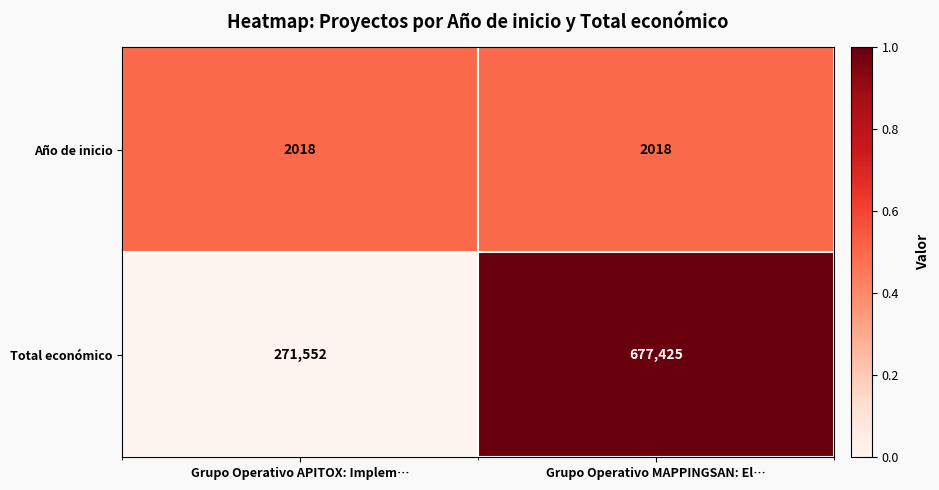

At which category does the chart reach its peak across all series?

Grupo Operativo MAPPINGSAN: El…